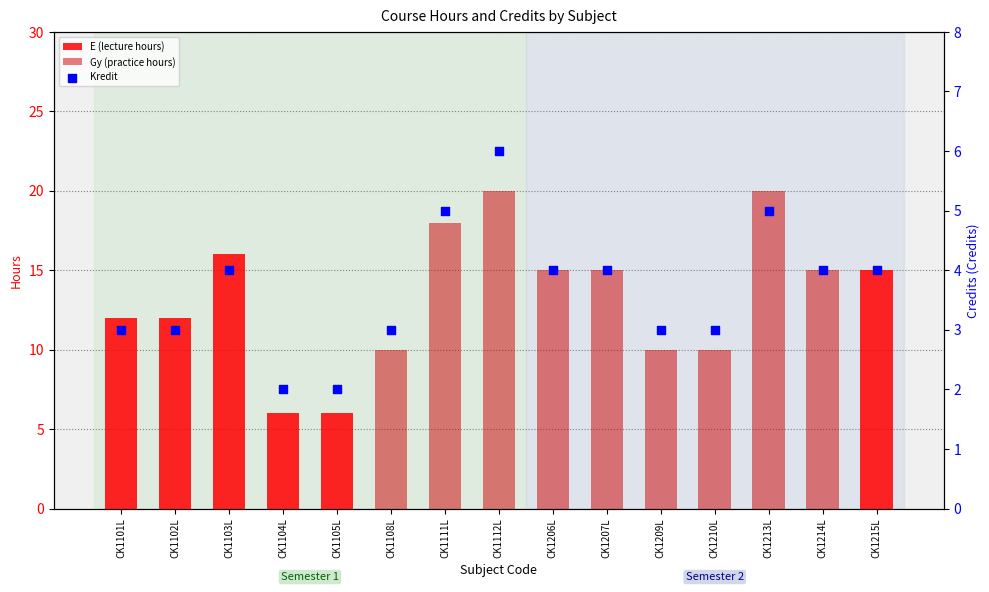

Which series has the widest spread of Y values?

Gy (practice hours)